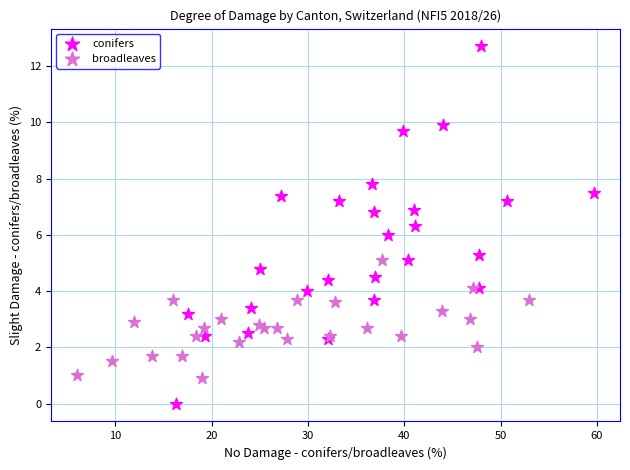

Which series contains the highest Y value?

conifers